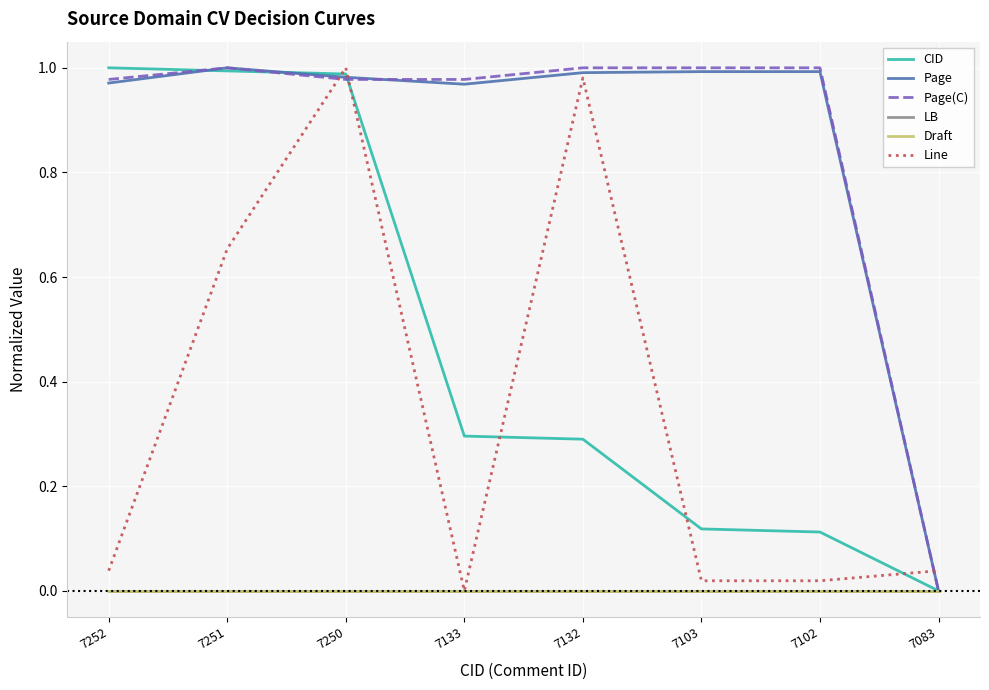

Does the chart display data point markers on the line(s)?

No